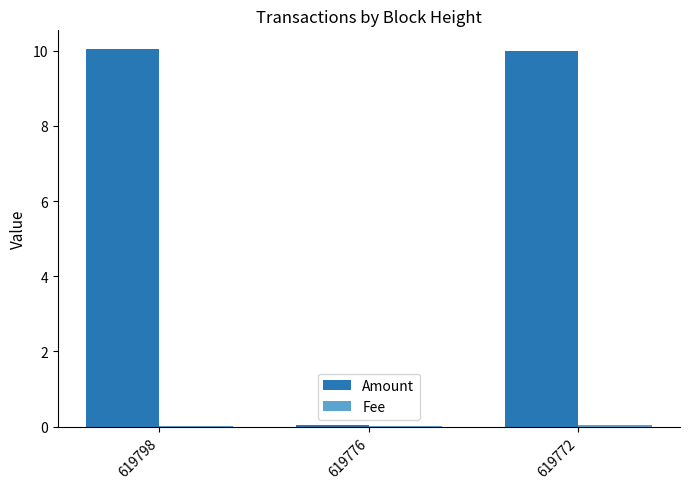

Is it true that Amount equals 10.0 at 619798?

True